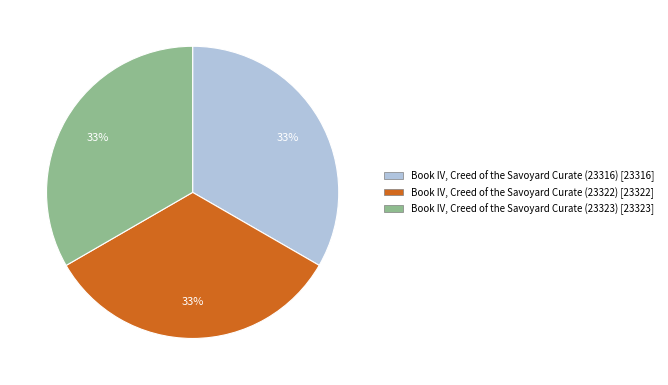

Combined, do Book IV, Creed of the Savoyard Curate (23322) [23322] and Book IV, Creed of the Savoyard Curate (23316) [23316] account for over 50%?

Yes